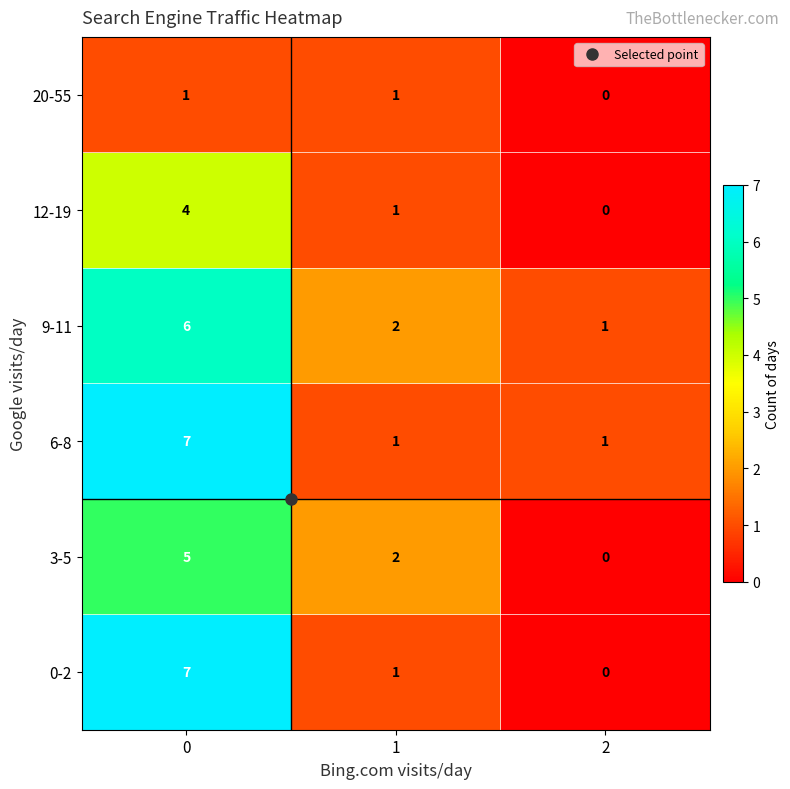

What is the total value across all series at 1?

8